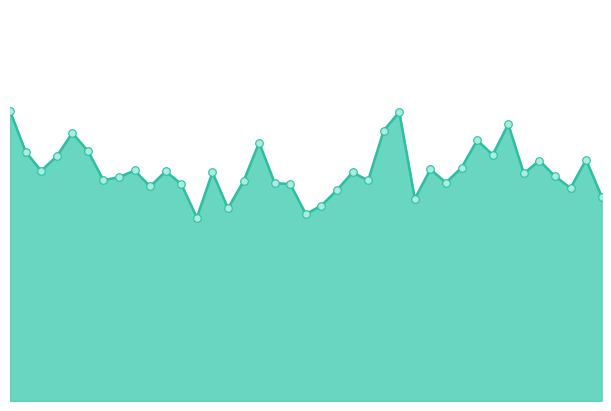

Is this an area chart (filled region under the line)?

Yes